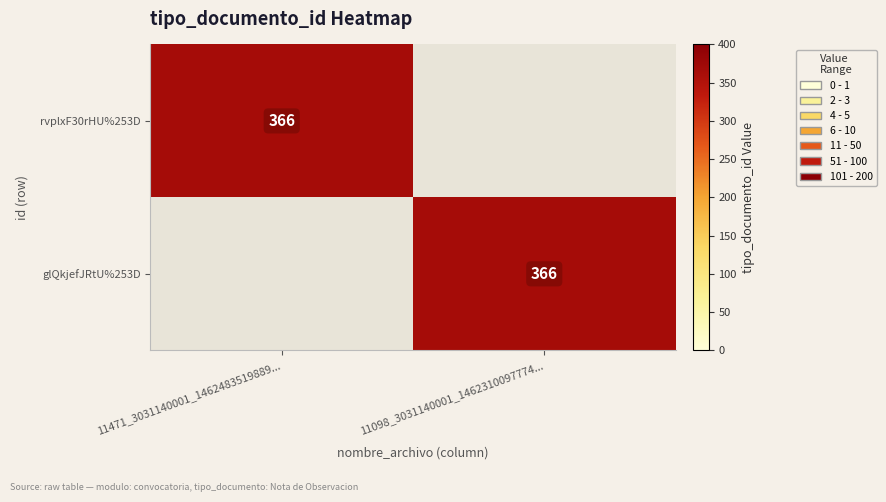

The glQkjefJRtU%253D series shows 183 at 11098_3031140001_1462310097774.... True or false?

False